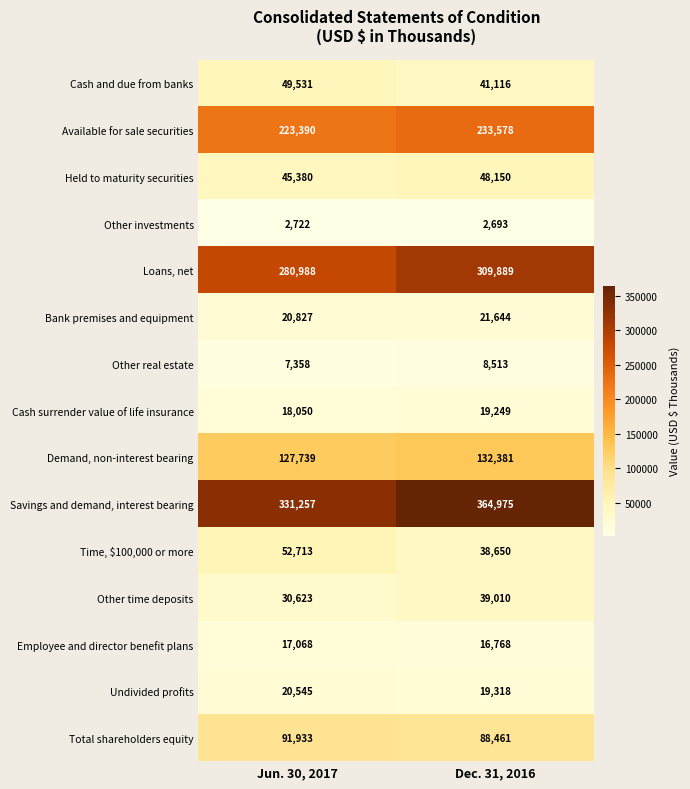

Reading right to left, extract all data points from this chart.

Cash and due from banks: Dec. 31, 2016=41116	Jun. 30, 2017=49531
Available for sale securities: Dec. 31, 2016=233578	Jun. 30, 2017=223390
Held to maturity securities: Dec. 31, 2016=48150	Jun. 30, 2017=45380
Other investments: Dec. 31, 2016=2693	Jun. 30, 2017=2722
Loans, net: Dec. 31, 2016=309889	Jun. 30, 2017=280988
Bank premises and equipment: Dec. 31, 2016=21644	Jun. 30, 2017=20827
Other real estate: Dec. 31, 2016=8513	Jun. 30, 2017=7358
Cash surrender value of life insurance: Dec. 31, 2016=19249	Jun. 30, 2017=18050
Demand, non-interest bearing: Dec. 31, 2016=132381	Jun. 30, 2017=127739
Savings and demand, interest bearing: Dec. 31, 2016=364975	Jun. 30, 2017=331257
Time, $100,000 or more: Dec. 31, 2016=38650	Jun. 30, 2017=52713
Other time deposits: Dec. 31, 2016=39010	Jun. 30, 2017=30623
Employee and director benefit plans: Dec. 31, 2016=16768	Jun. 30, 2017=17068
Undivided profits: Dec. 31, 2016=19318	Jun. 30, 2017=20545
Total shareholders equity: Dec. 31, 2016=88461	Jun. 30, 2017=91933